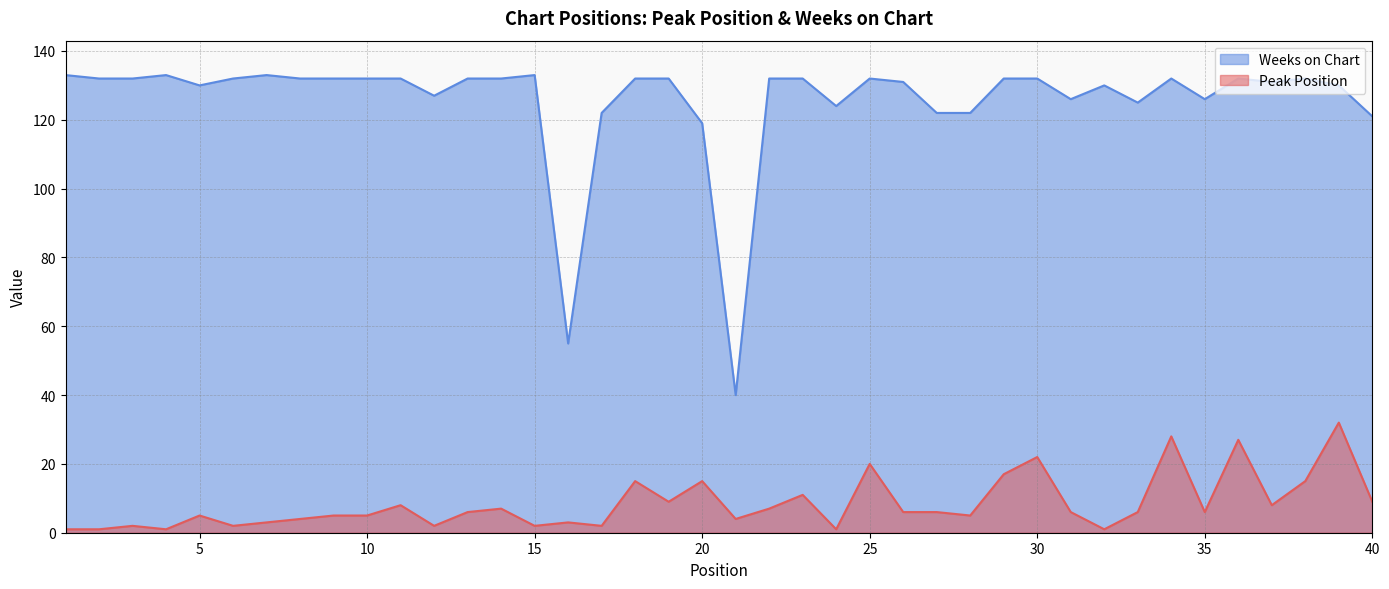

What is the spread (max minus min) of values at 23?

121